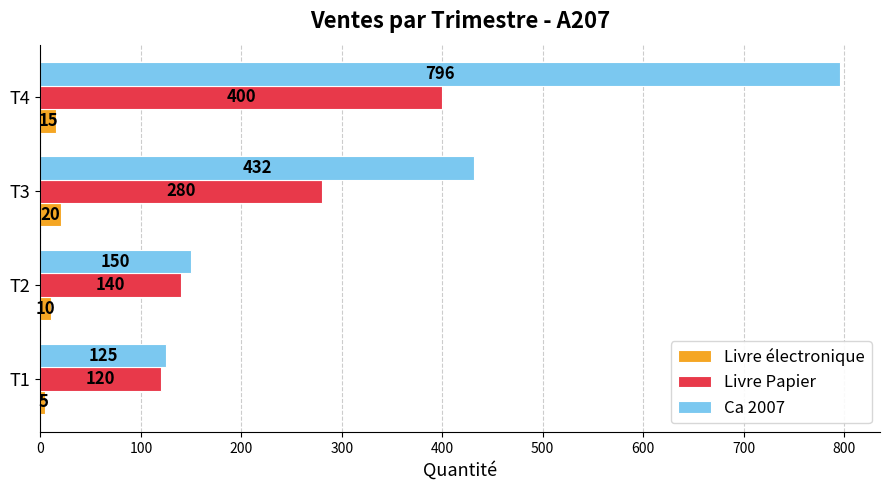

What is the difference between the maximum and second lowest values in the Livre Papier series?

260